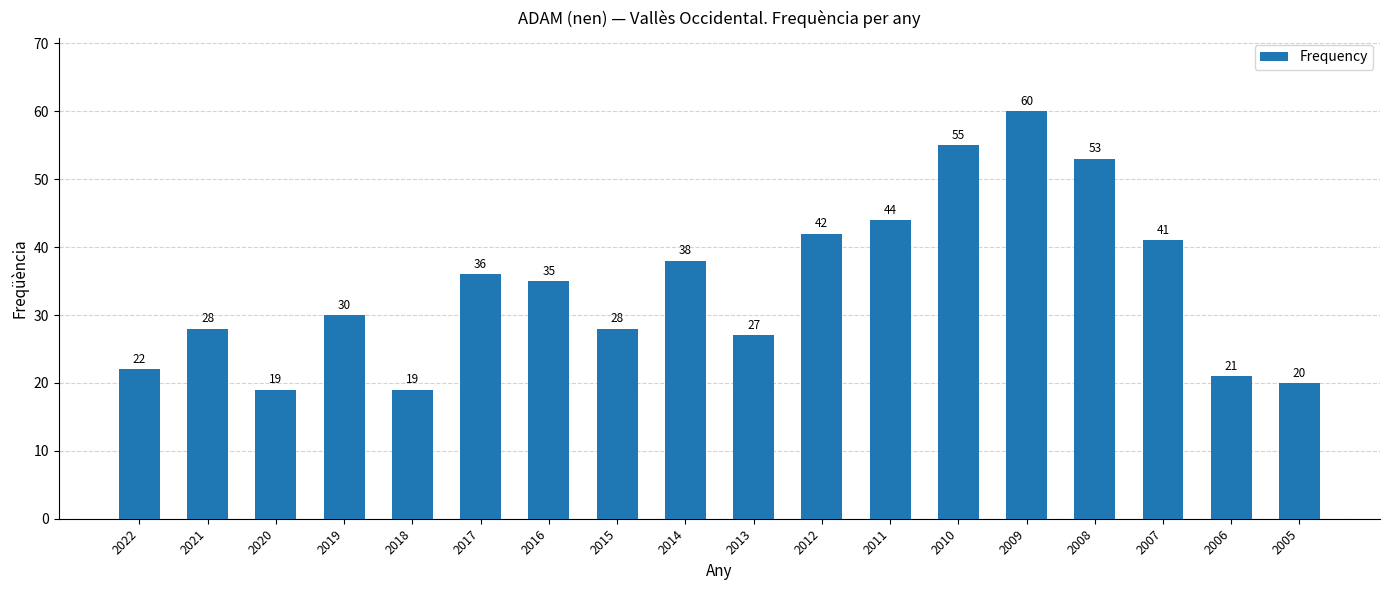

Is it true that the value at 2018 is 19?

True